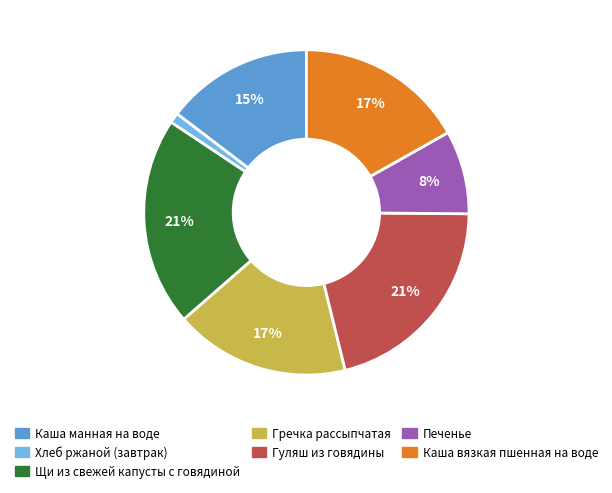

Does any single category account for the majority?

No